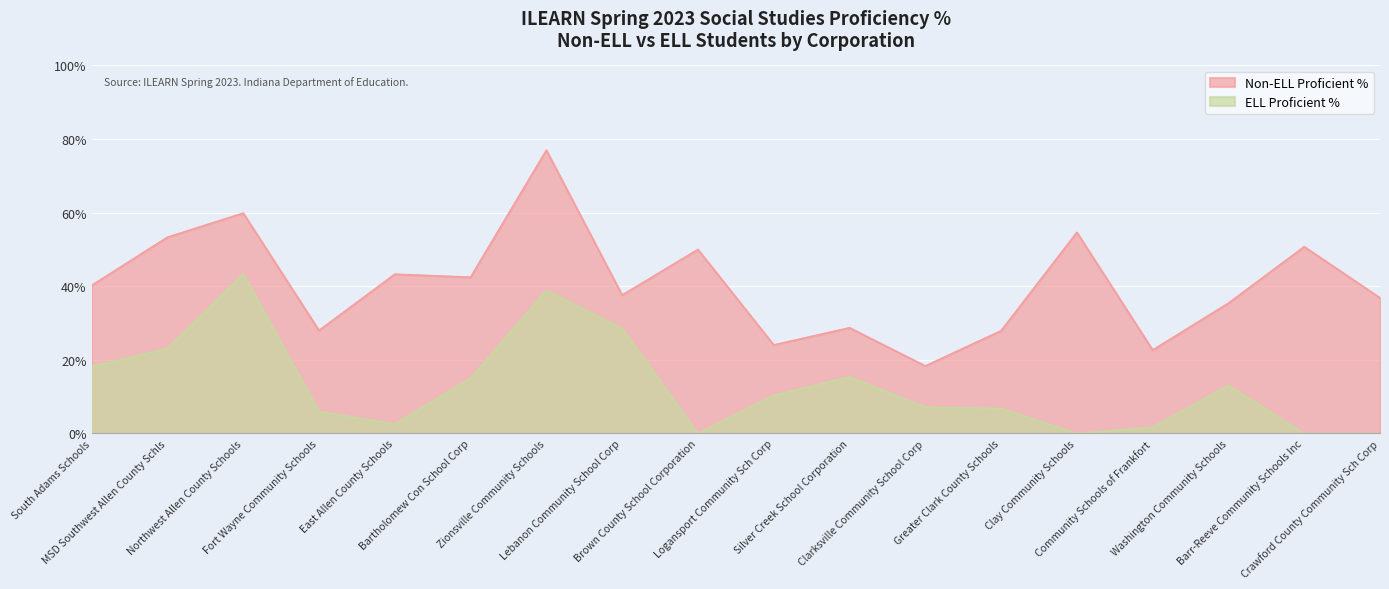

True or false: Non-ELL Proficient % has more than 2 points higher than both neighbors.

True